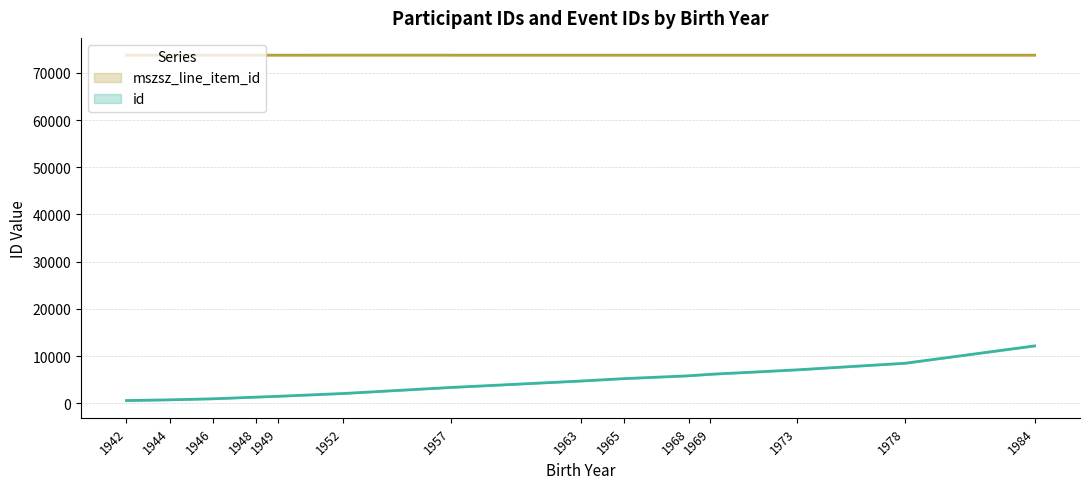

Rank the series at 1963 from lowest to highest value.

id, mszsz_line_item_id